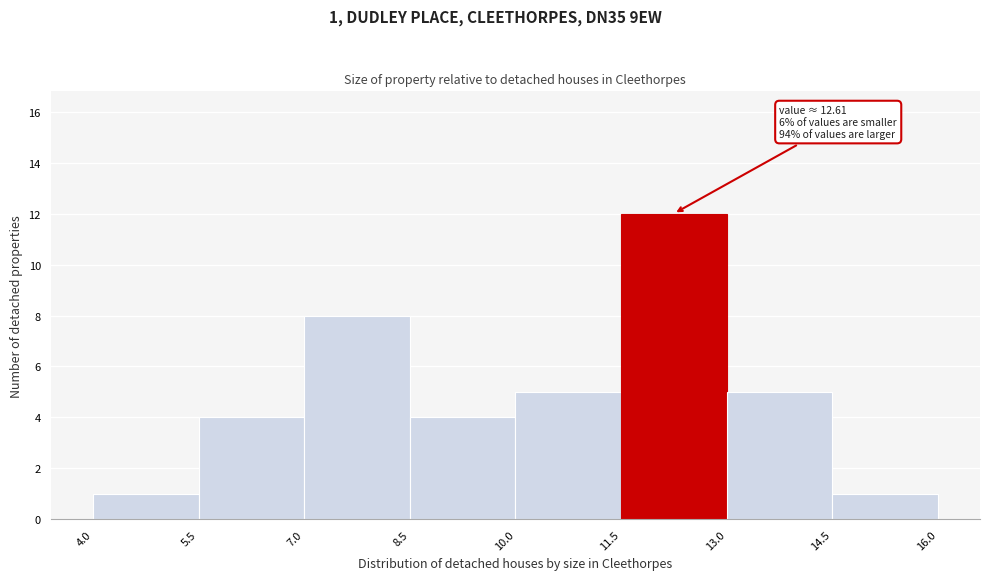

Over which range of the x-axis is the bar tallest?

11.5 to 13.0